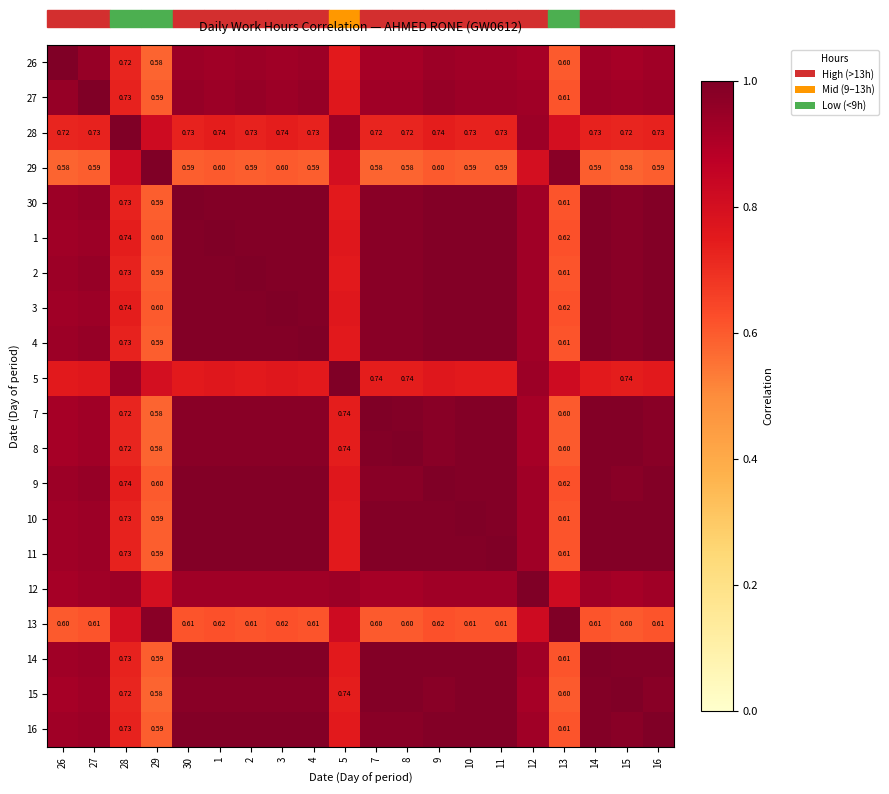

At which category is the sum across all series the highest?

12